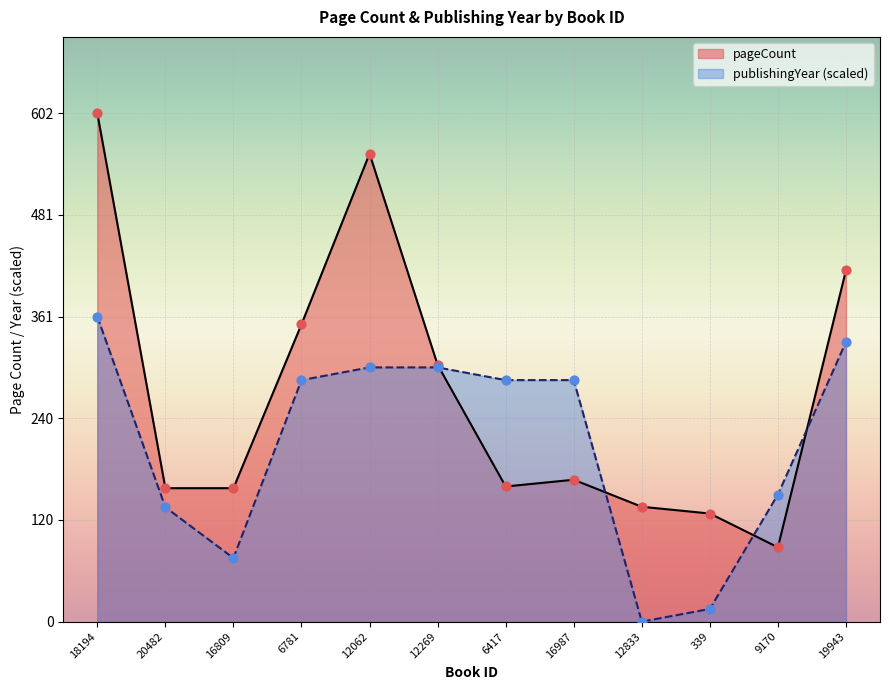

Which series reaches the minimum Y coordinate?

publishingYear